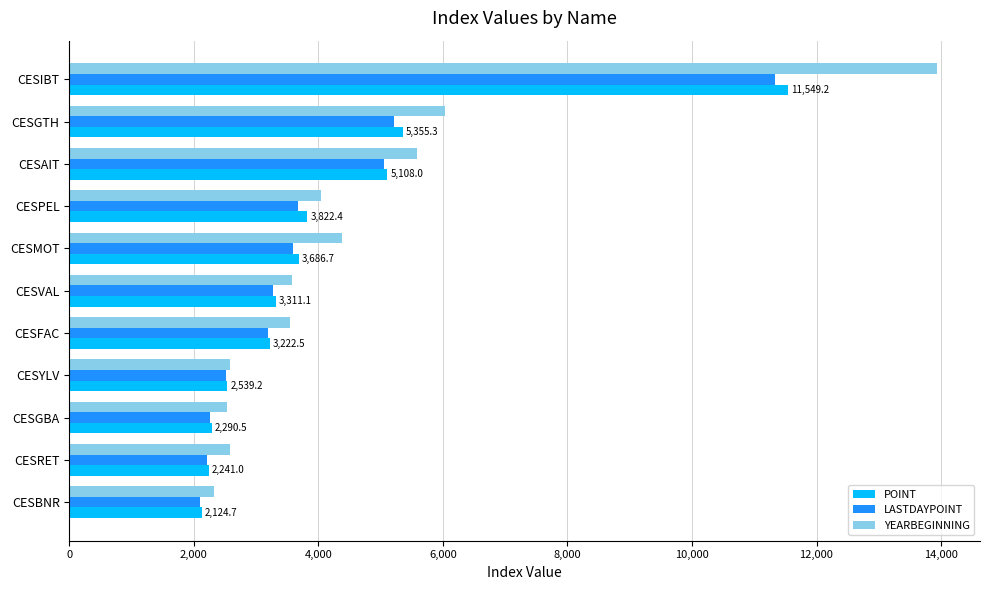

Read the POINT value at CESGTH.

5355.3